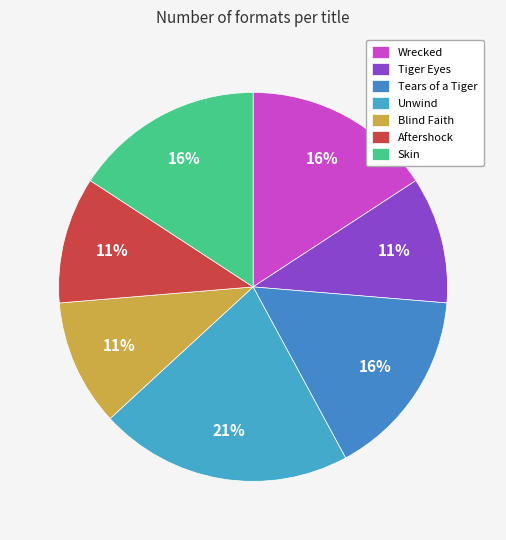

How many slices are in this pie chart?

7